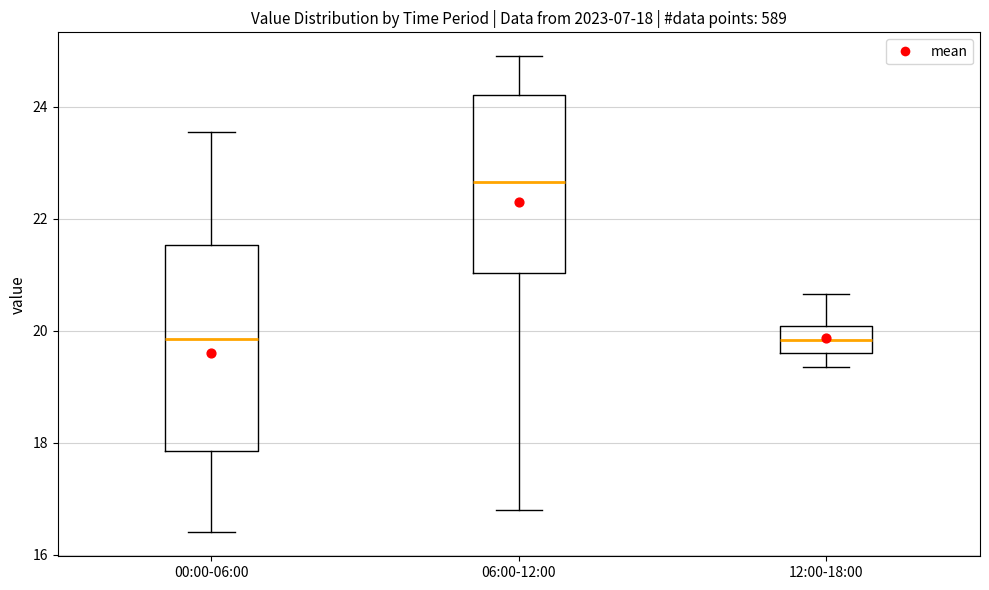

Which box is the tallest, from its lower edge to its upper edge?

00:00-06:00